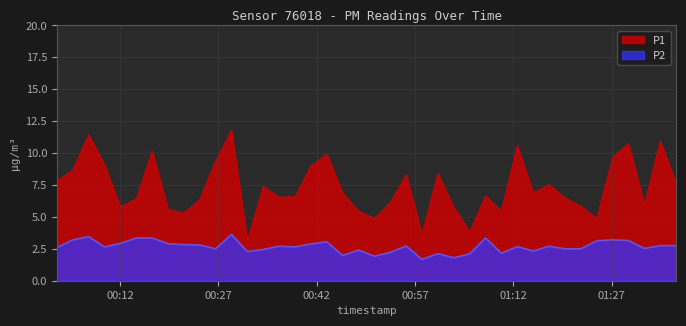

What are all the series names shown in the legend?

P1, P2